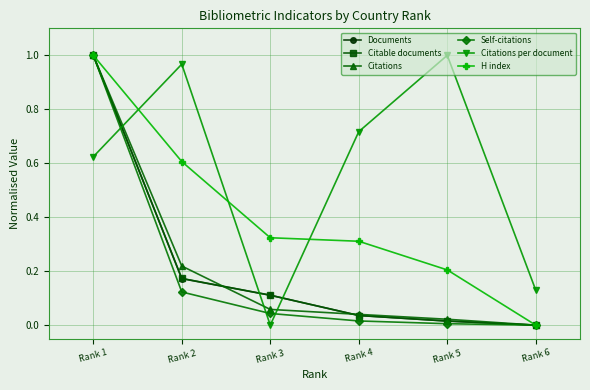

The value of Documents at Rank 2 is 0.2. True or false?

True